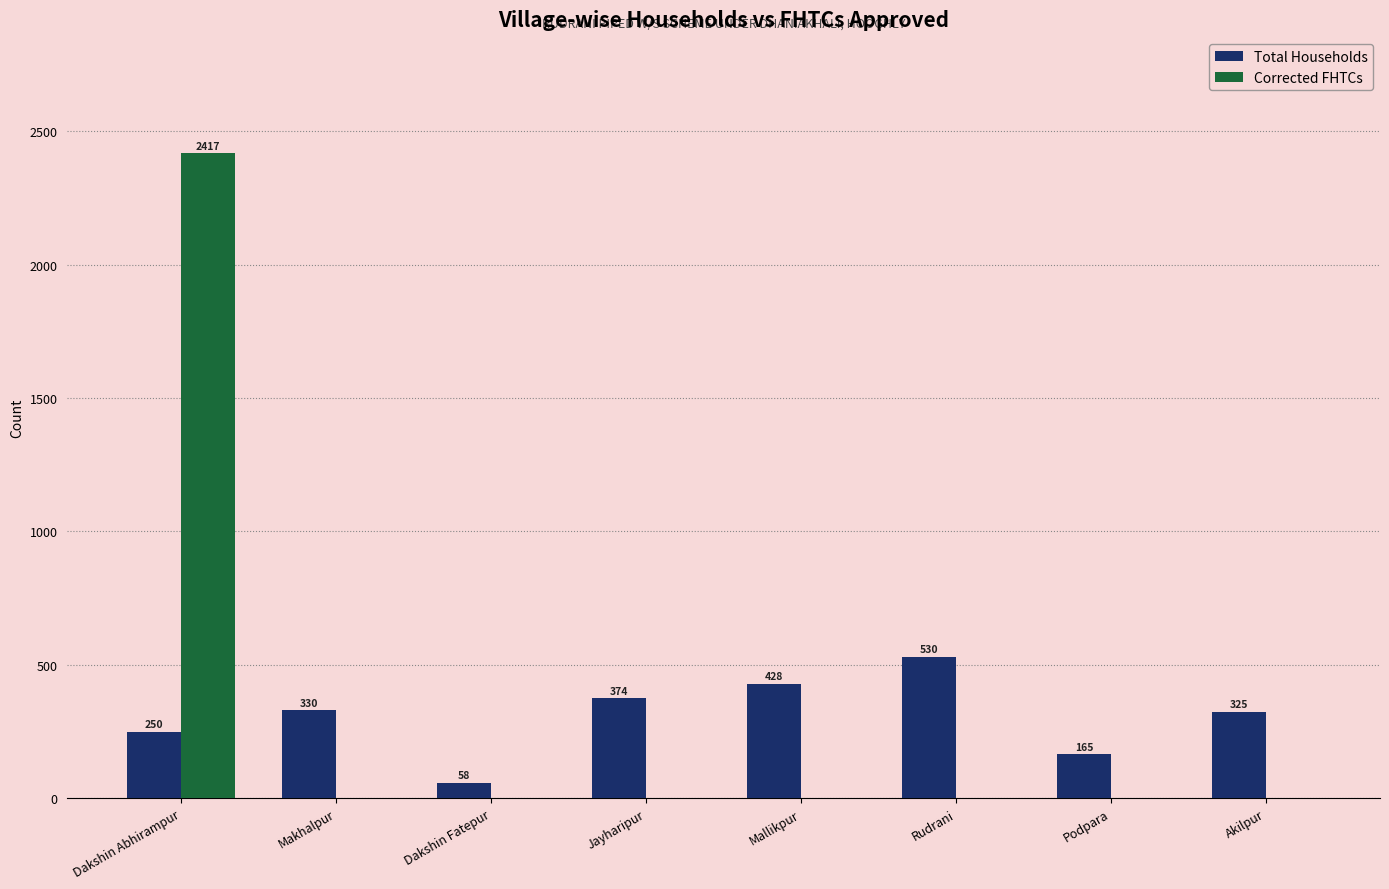

What is the sum of the Total Households values at Jayharipur and Rudrani?

904